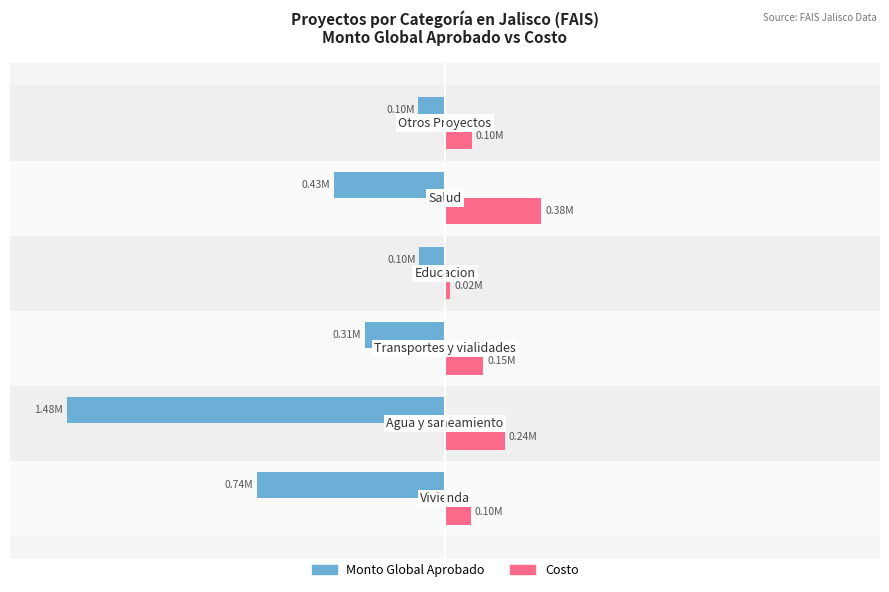

Where does the Costo series first go above 10?

−100